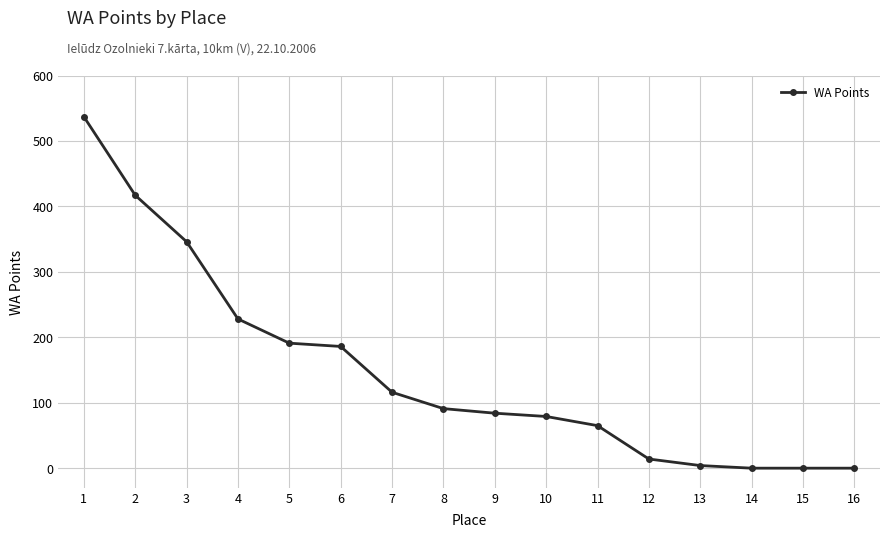

What is the difference between the second highest and minimum values?

417